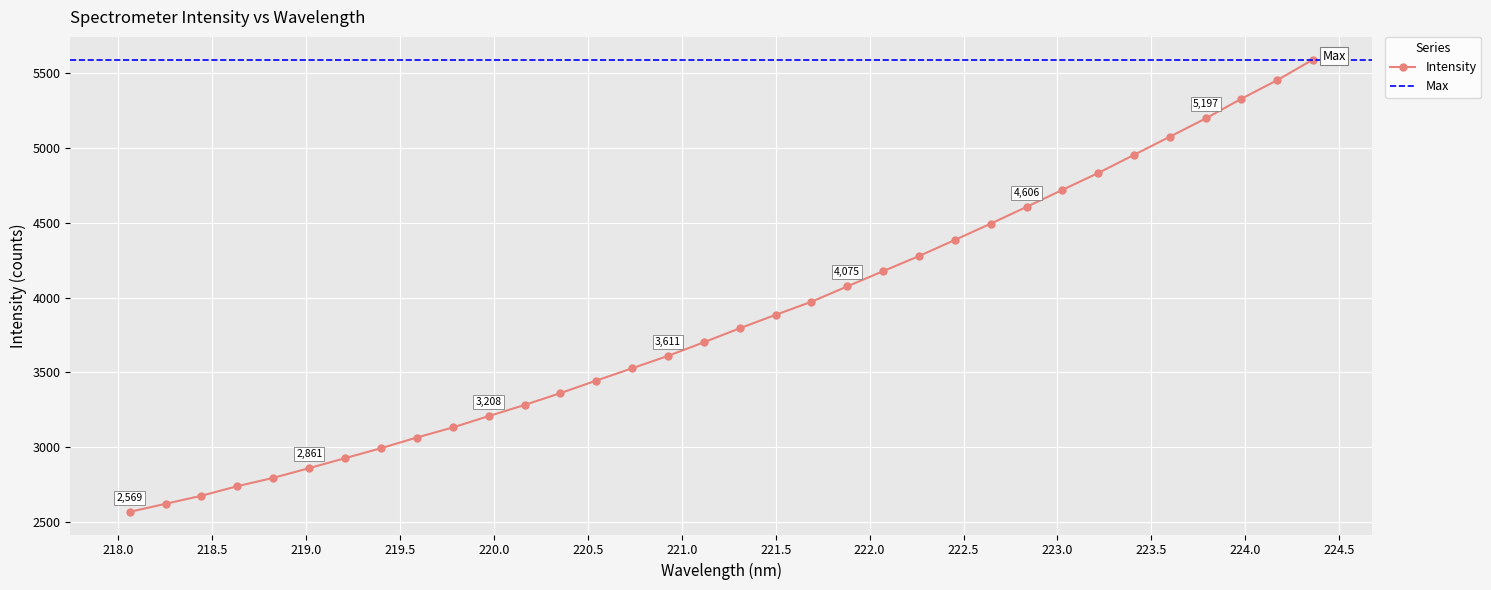

Which has a higher value, 221.8812 or 218.0596?

221.8812